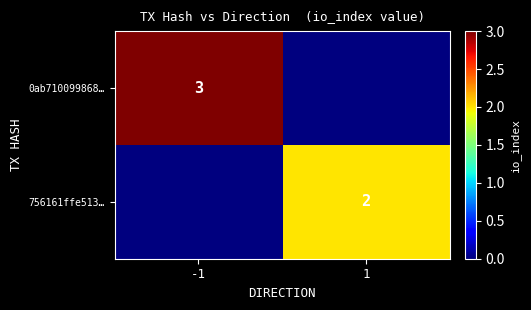

Is the value of 756161ffe513… at 1 greater than the value of 0ab710099868… at -1?

No